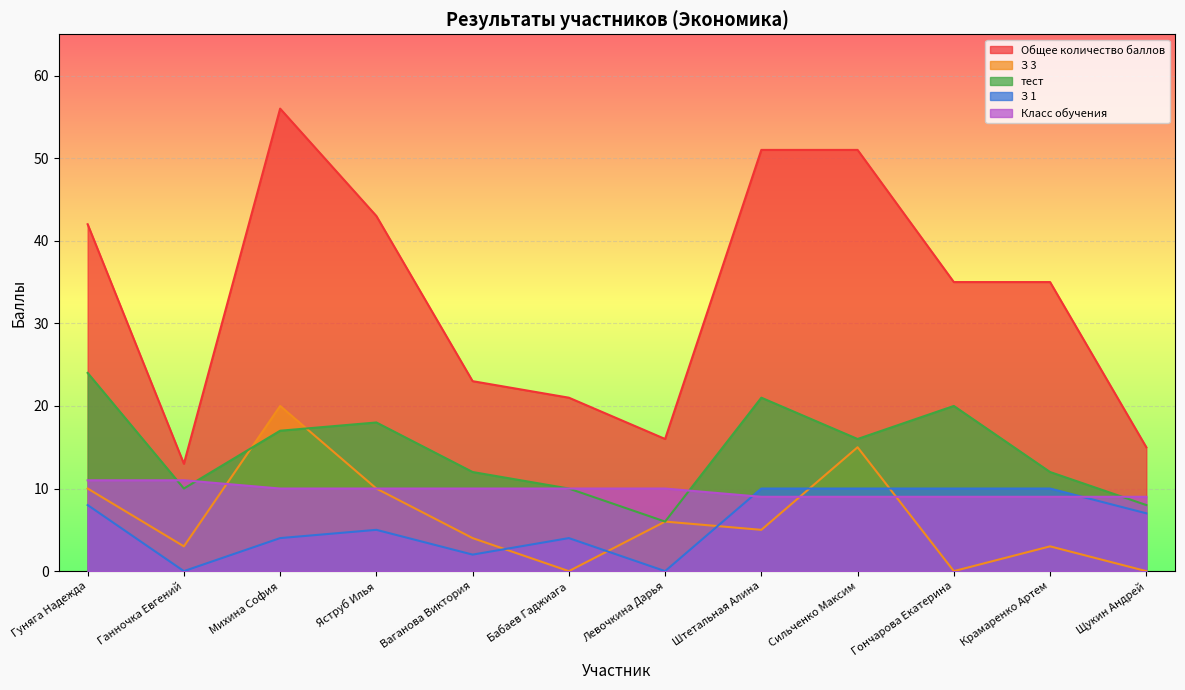

Between Гуняга Надежда and Ганночка Евгений, which is larger?

Гуняга Надежда